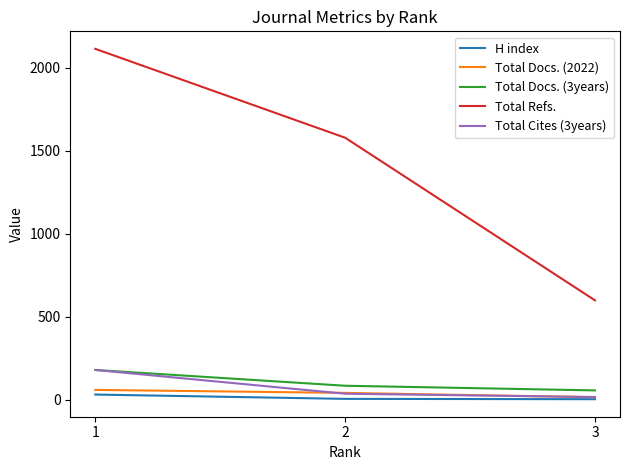

Is it true that Total Docs. (3years) equals 277 at 1?

False